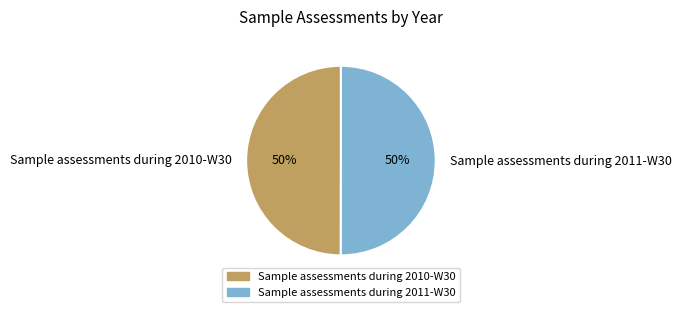

To the nearest percent, what is the average slice percentage?

50%